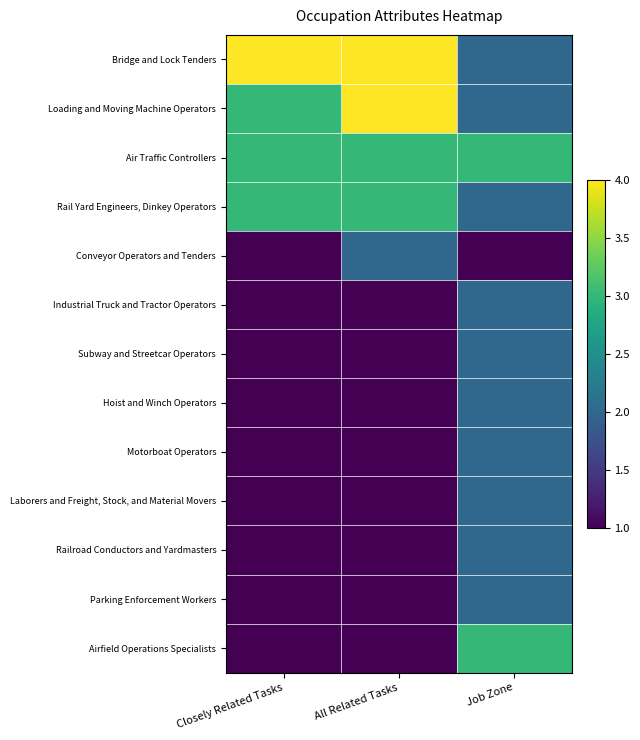

At which category is the sum across all series the highest?

Job Zone